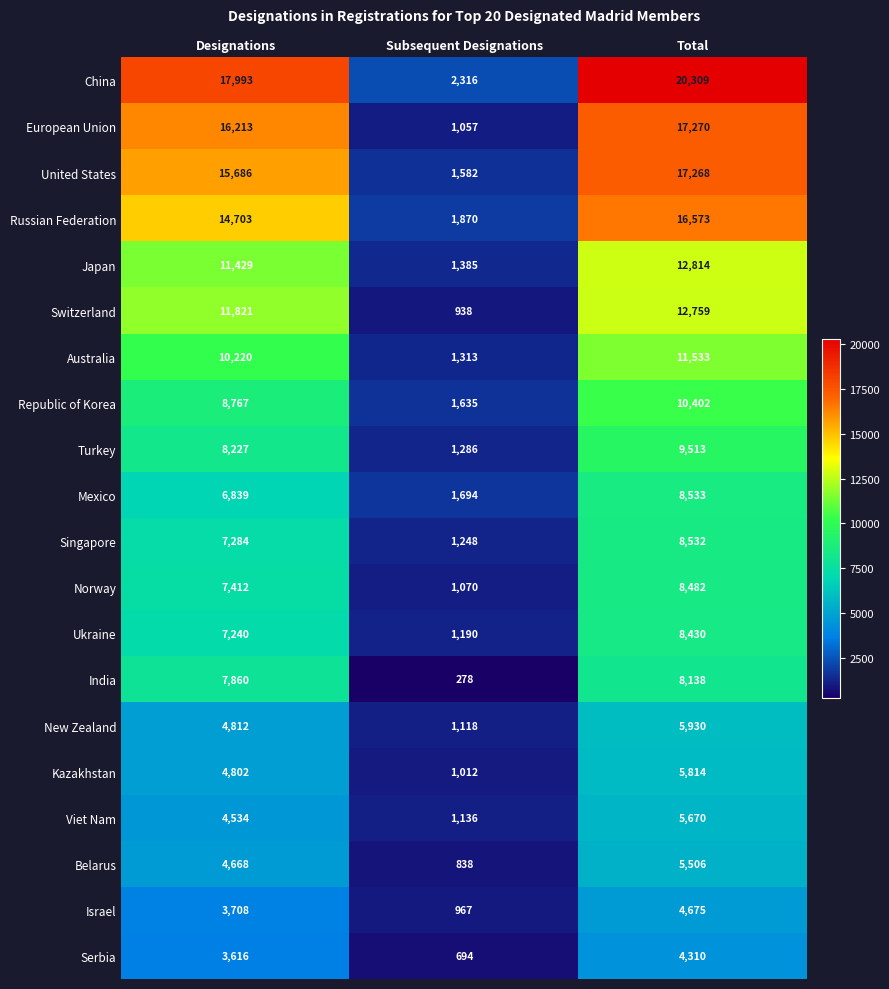

At which category is the sum across all series the highest?

Total